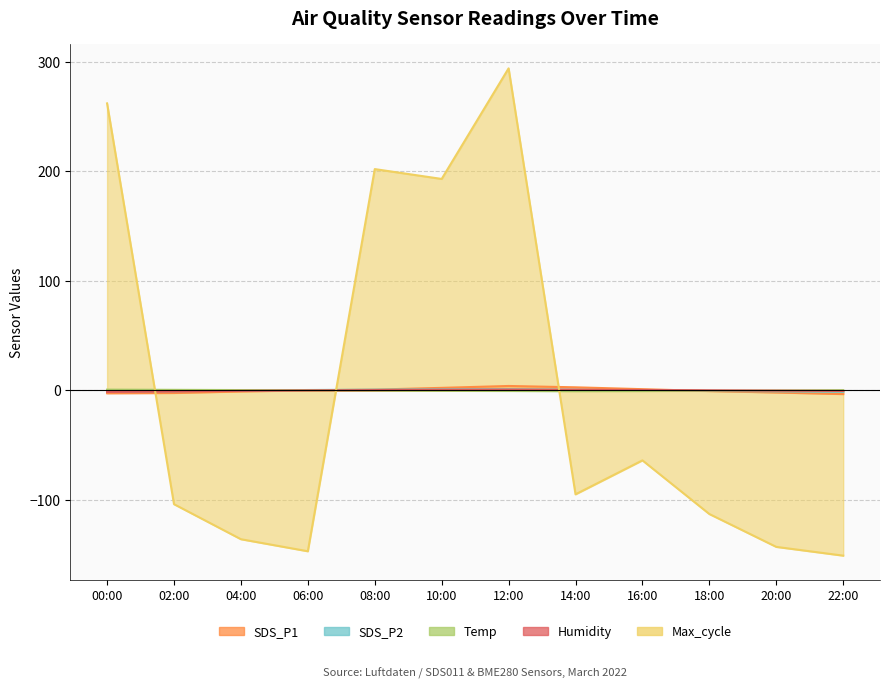

What position from the right is 06:00?

9